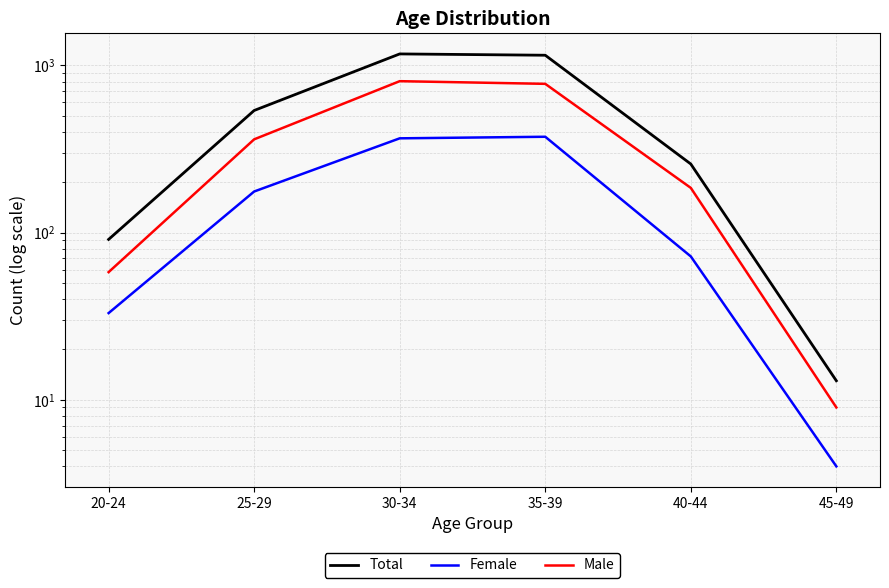

List the labels in order of Female value, smallest first.

45-49, 20-24, 40-44, 25-29, 30-34, 35-39